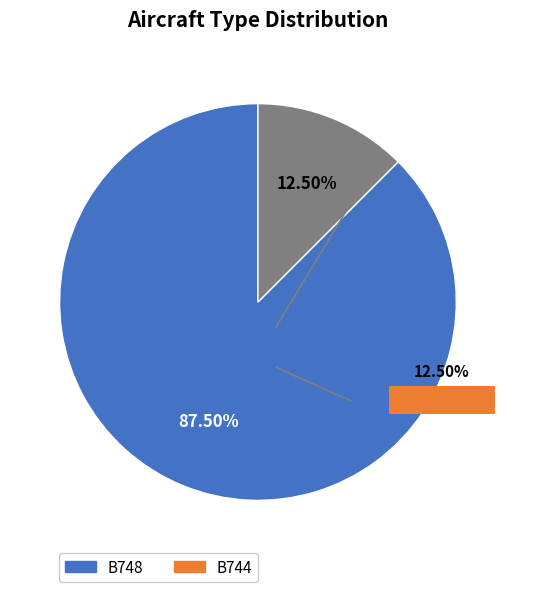

What is the majority slice?

B748